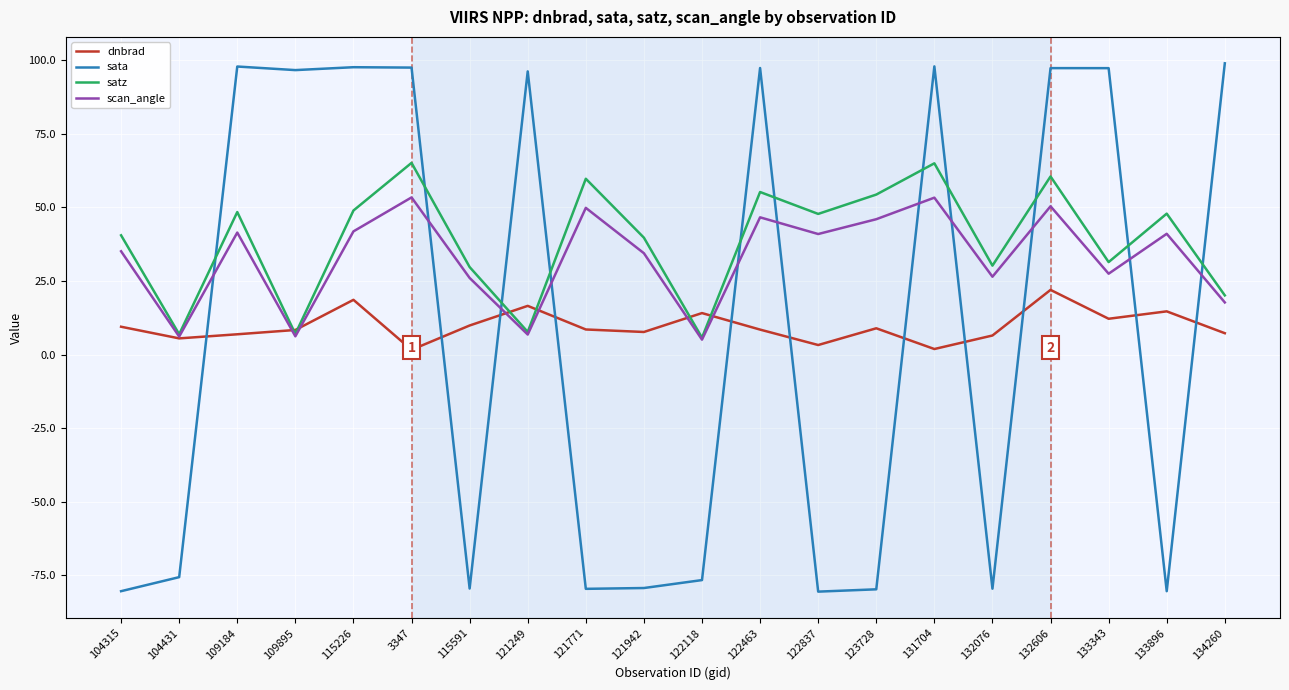

What are all the series names shown in the legend?

dnbrad, sata, satz, scan_angle